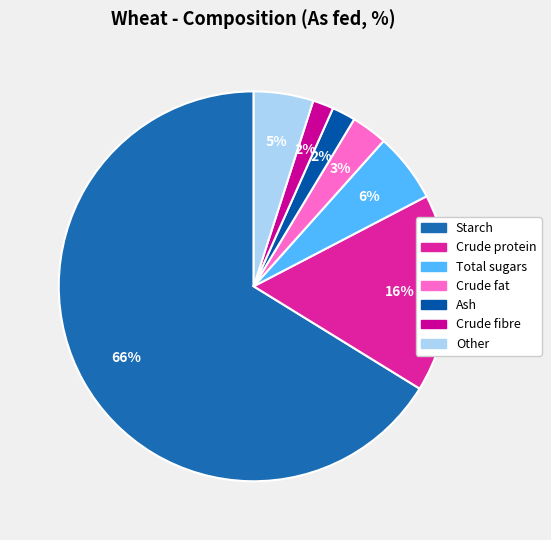

Do Ash and Total sugars together represent more than half of the pie?

No